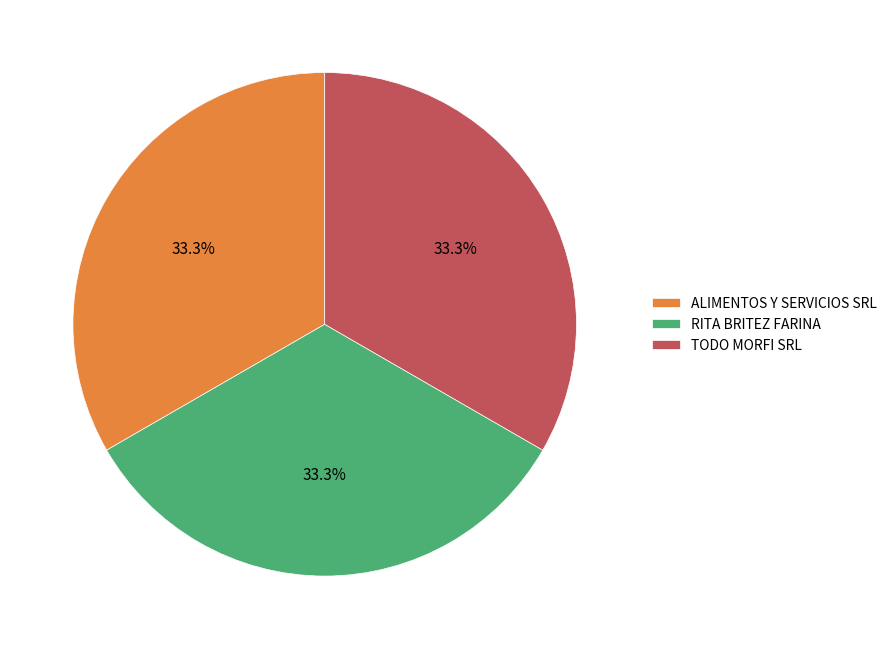

Does ALIMENTOS Y SERVICIOS SRL account for over 50% of the chart?

No